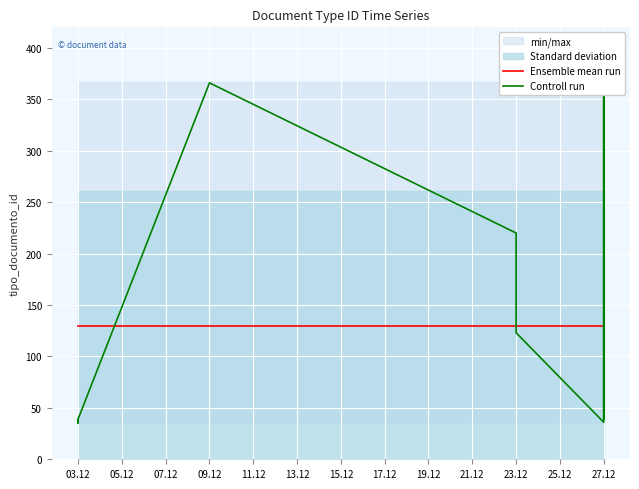

Does the chart display data point markers on the line(s)?

No